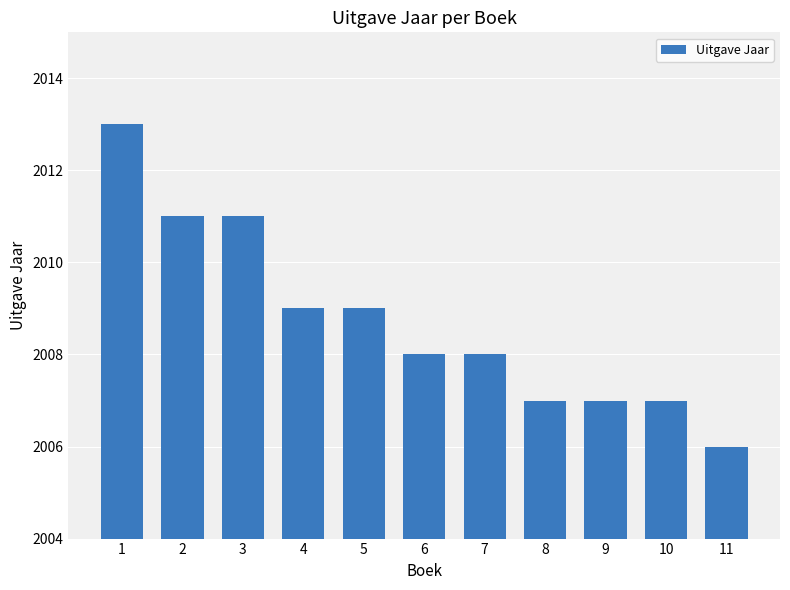

What is the maximum value shown in the chart?

2013